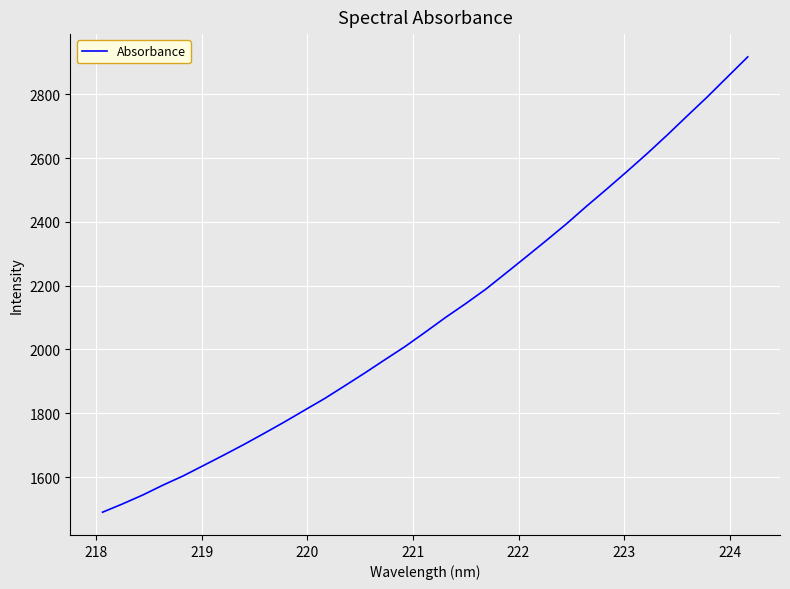

What is the maximum value shown in the chart?

2917.6